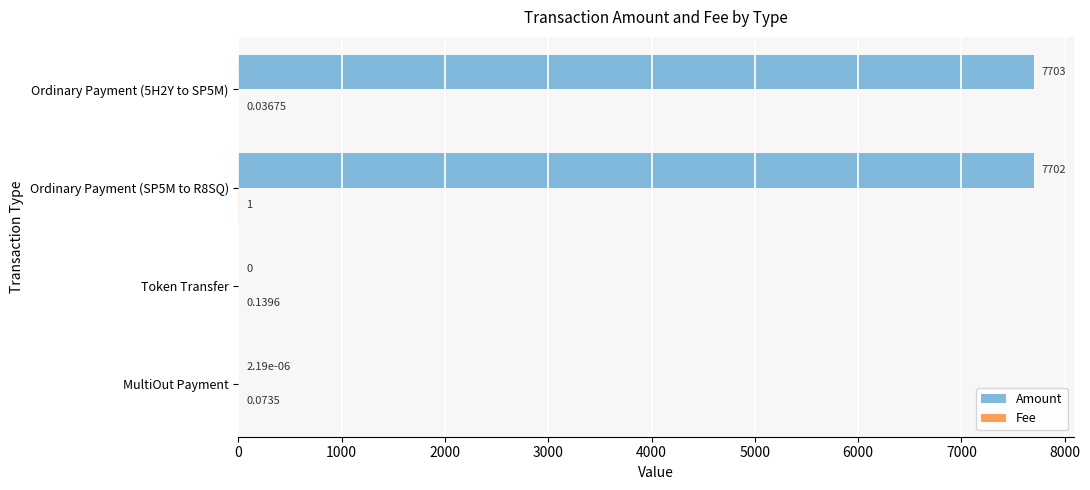

Which series has the largest total across all categories?

Amount